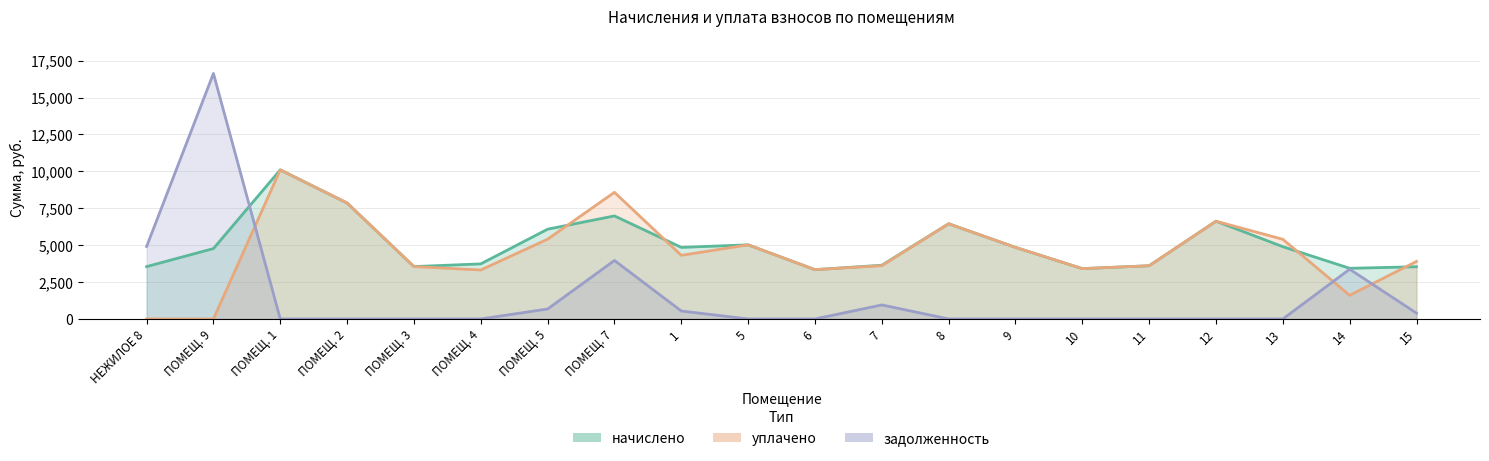

Is it true that задолженность equals 675.8 at ПОМЕЩ. 5?

True